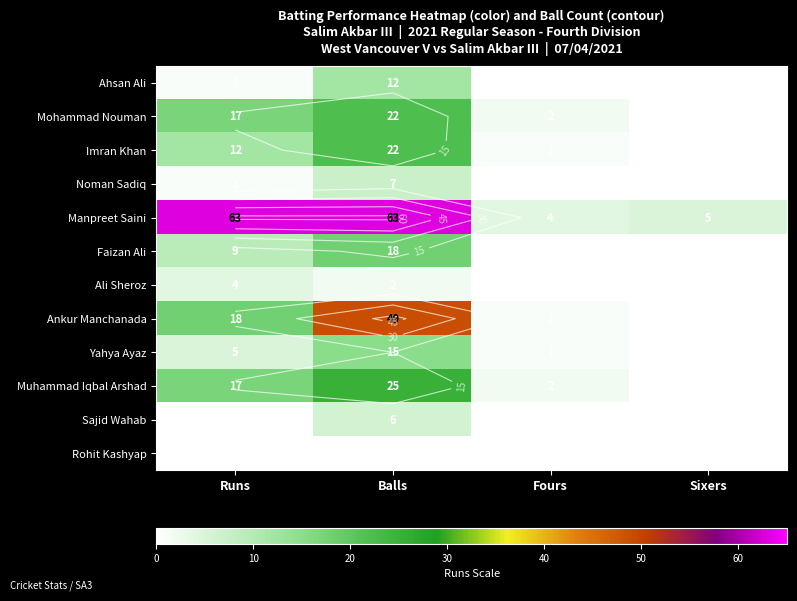

List the labels in order of Muhammad Iqbal Arshad value, largest first.

Balls, Runs, Fours, Sixers